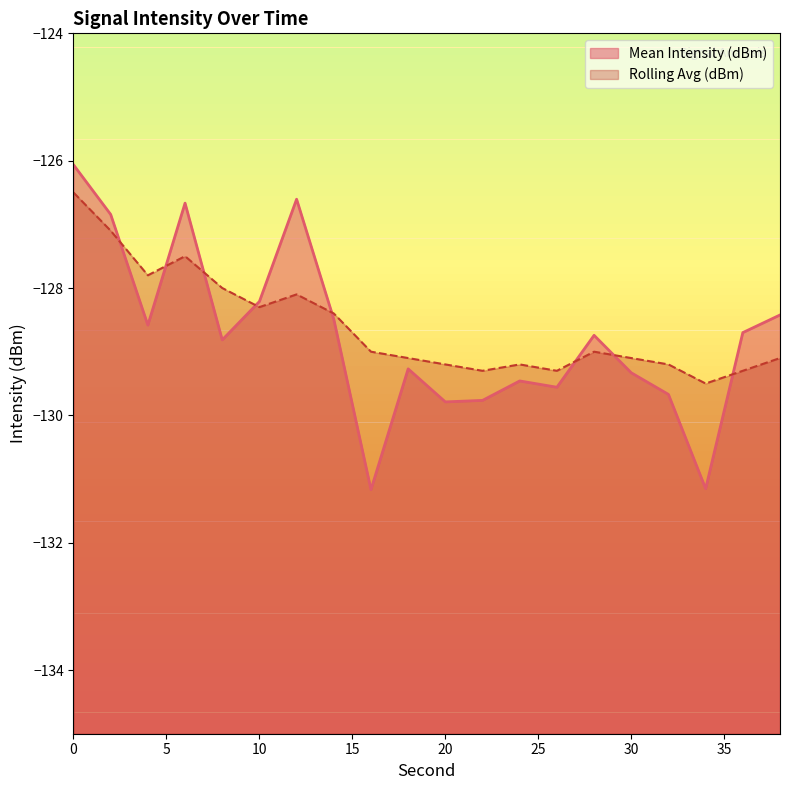

At which category does Rolling Avg (dBm) reach its first local peak?

6